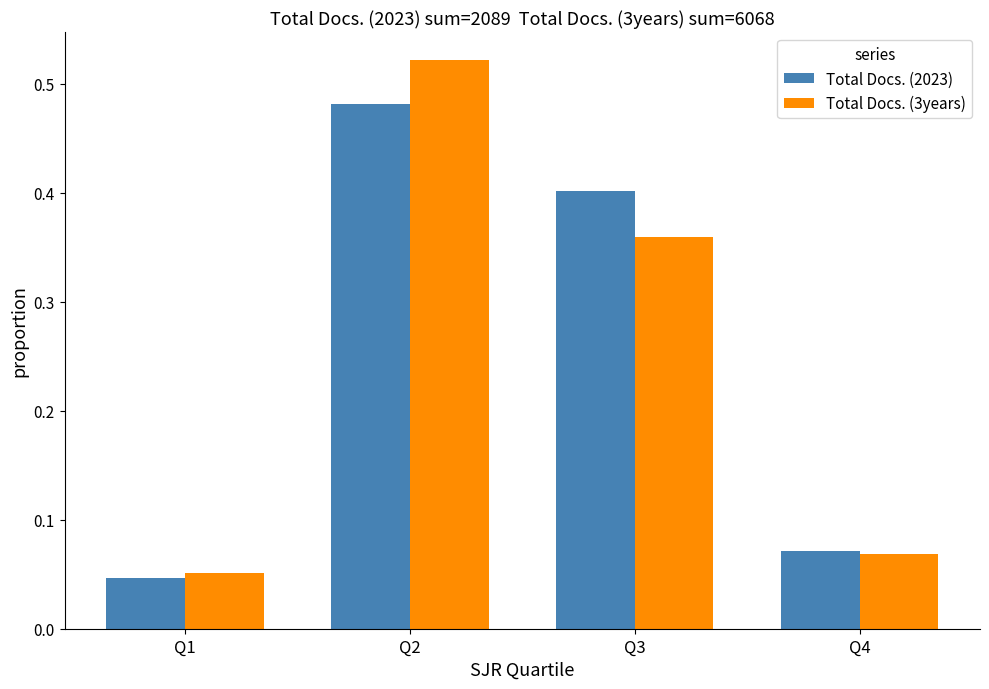

How many bars are there in each group?

2